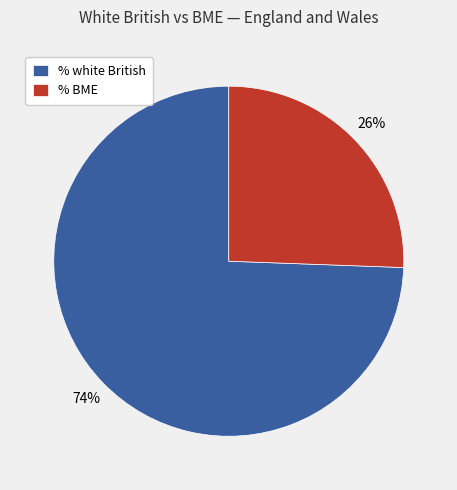

What is the smallest slice in the pie chart?

% BME